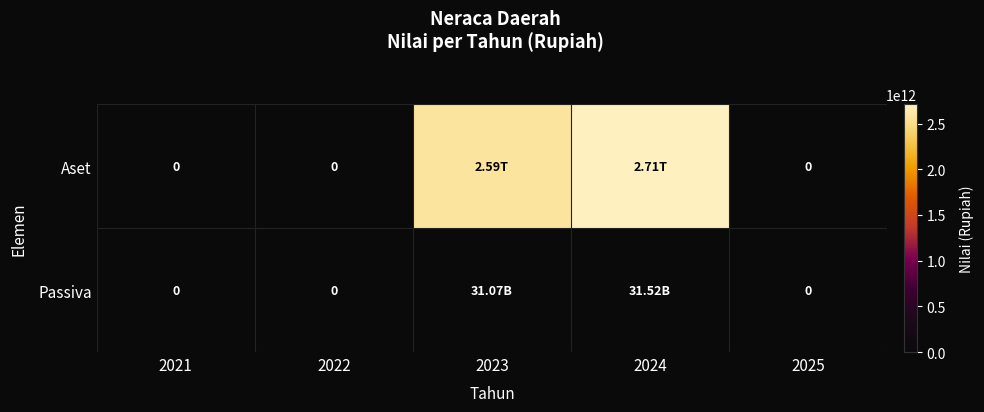

What is the difference between the maximum and second lowest values in the Passiva series?

31516989290.0